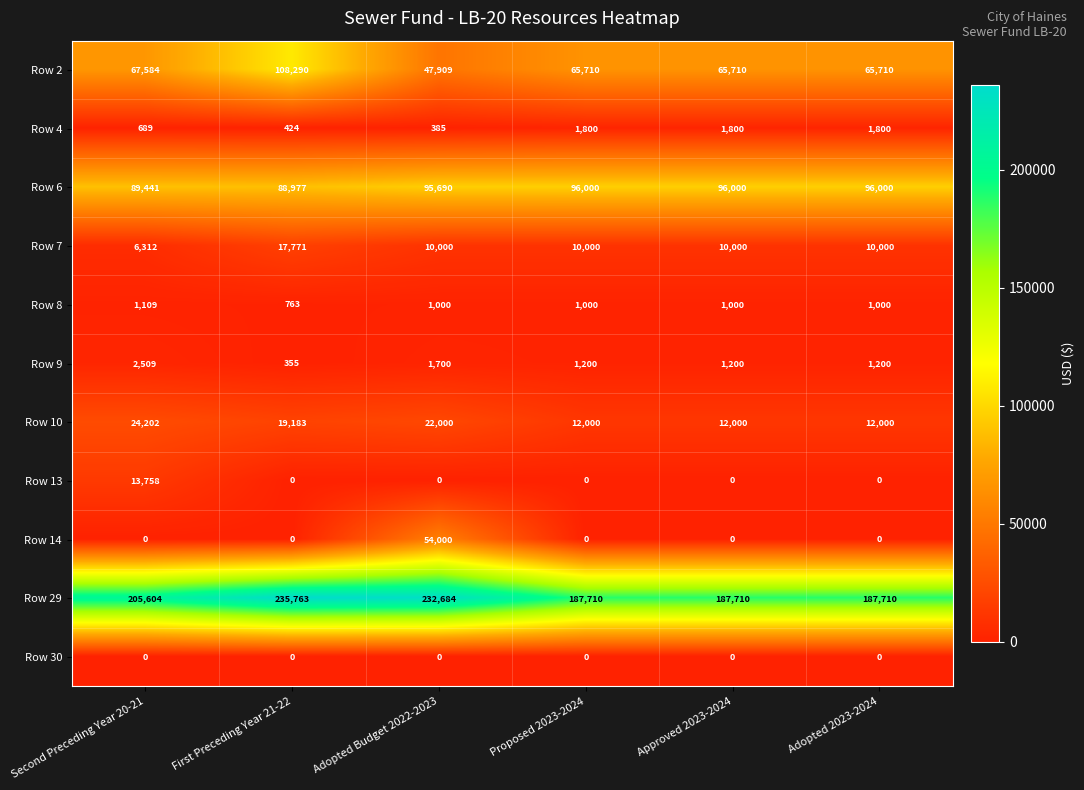

Which category has the highest value in the Row 10 series?

Second Preceding Year 20-21